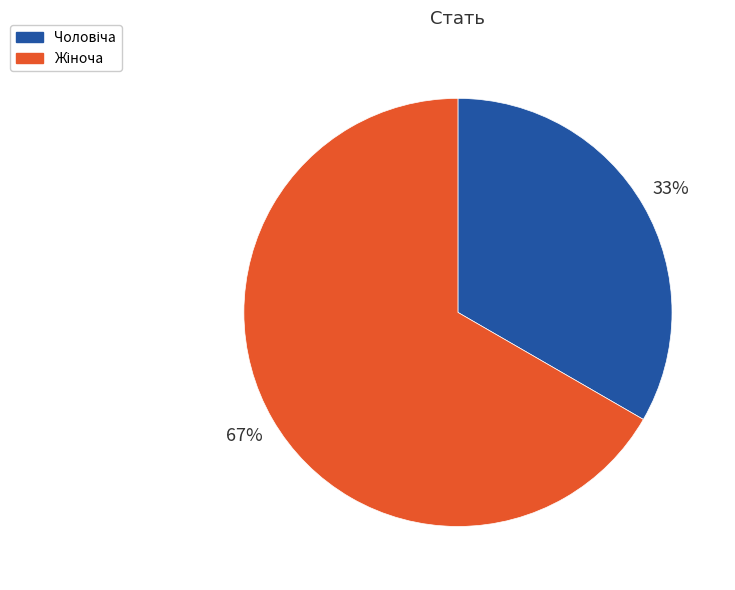

To the nearest percent, what is the average slice percentage?

50%